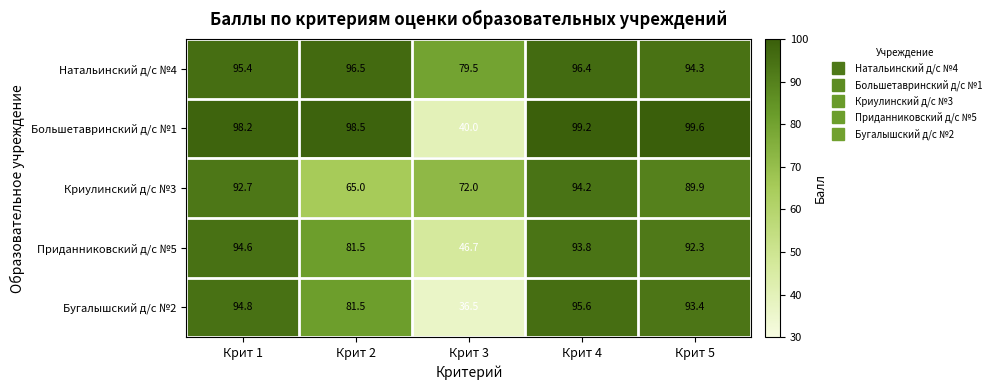

Rank the series at Крит 1 from lowest to highest value.

Криулинский д/с №3, Приданниковский д/с №5, Бугалышский д/с №2, Натальинский д/с №4, Большетавринский д/с №1